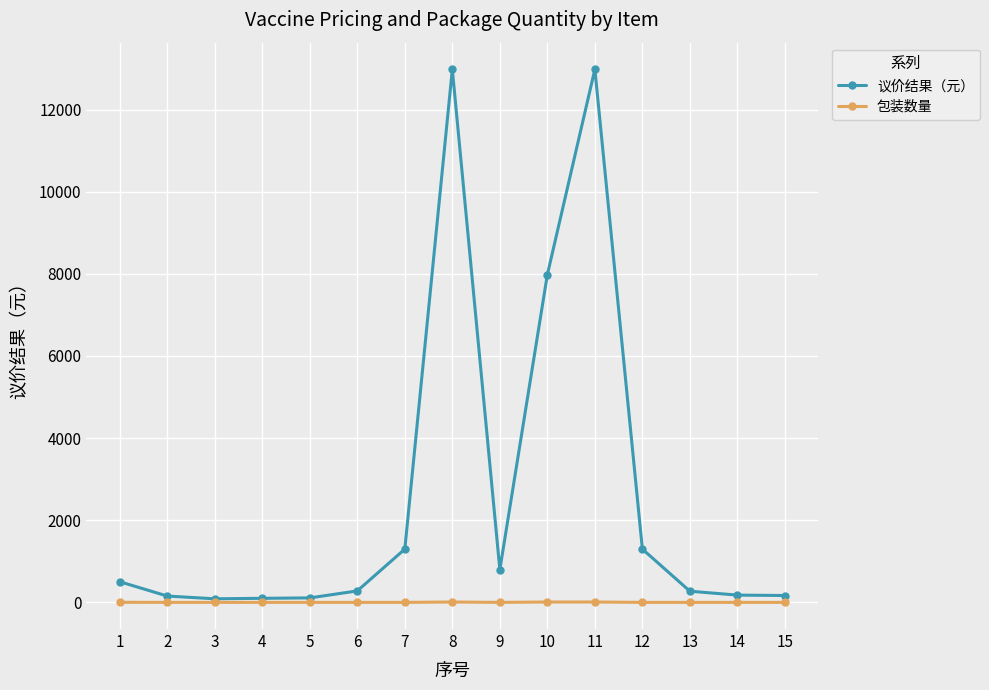

True or false: 议价结果（元） has a value of 12980 at 8.

True